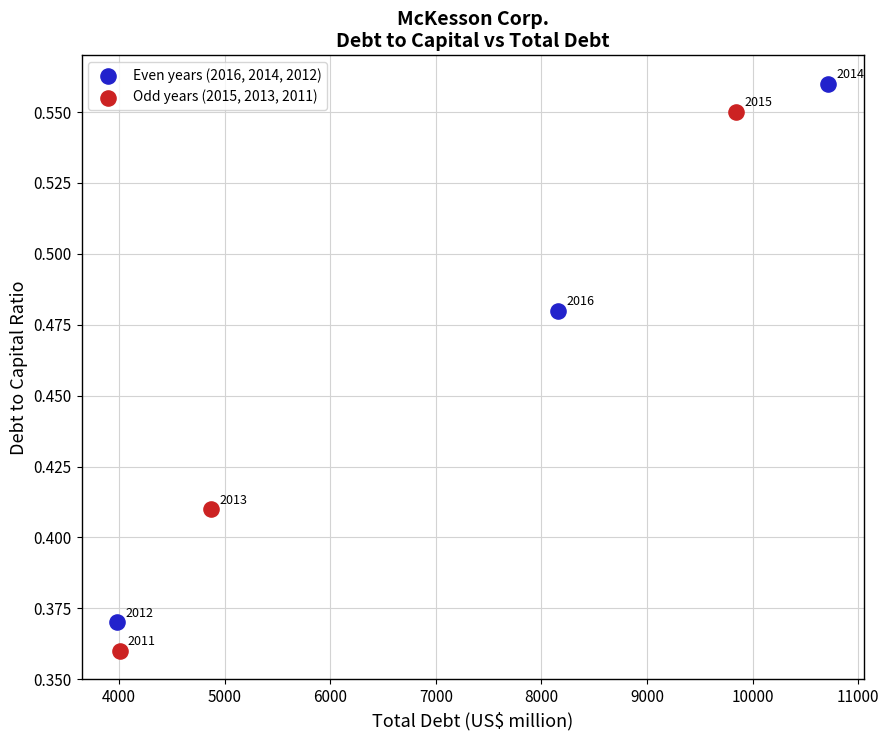

Which series reaches the maximum Y coordinate?

Even years (2016, 2014, 2012)